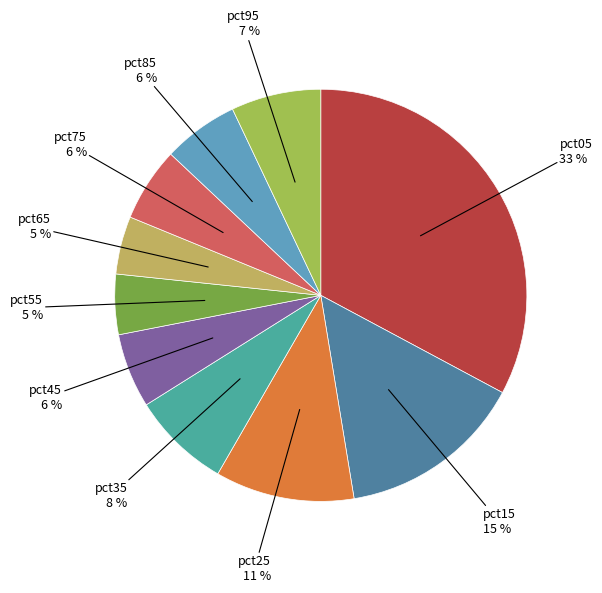

How many slices are in this pie chart?

10